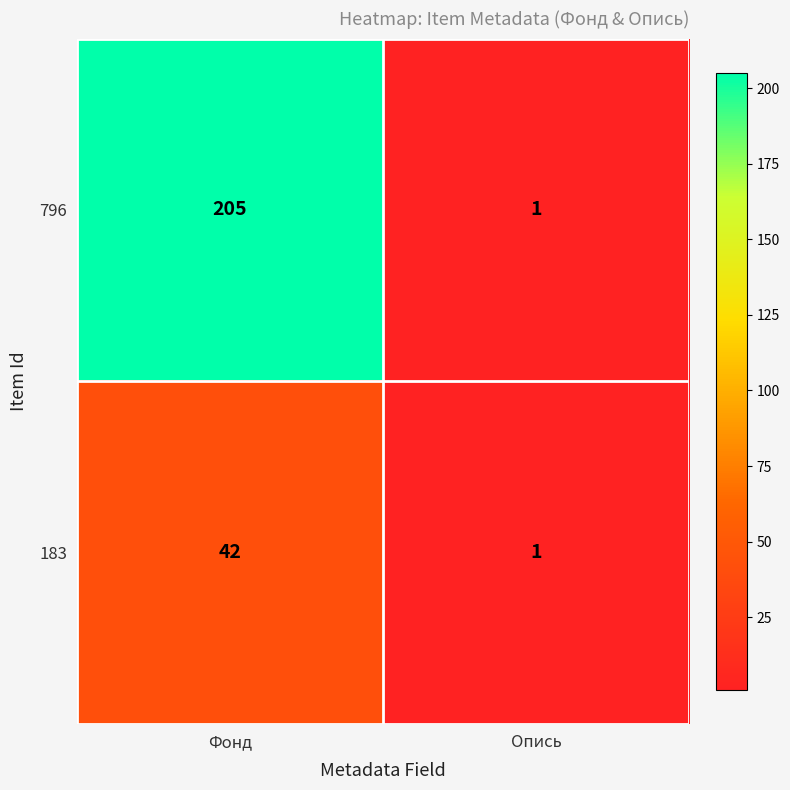

Rank the categories by 183 value from highest to lowest.

Фонд, Опись